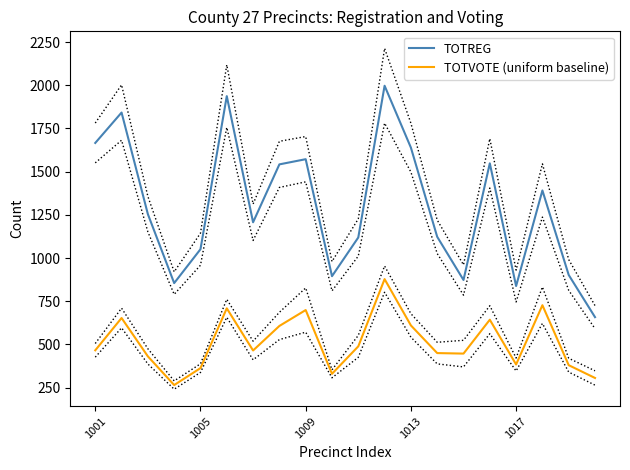

How many categories are shown in the chart?

20